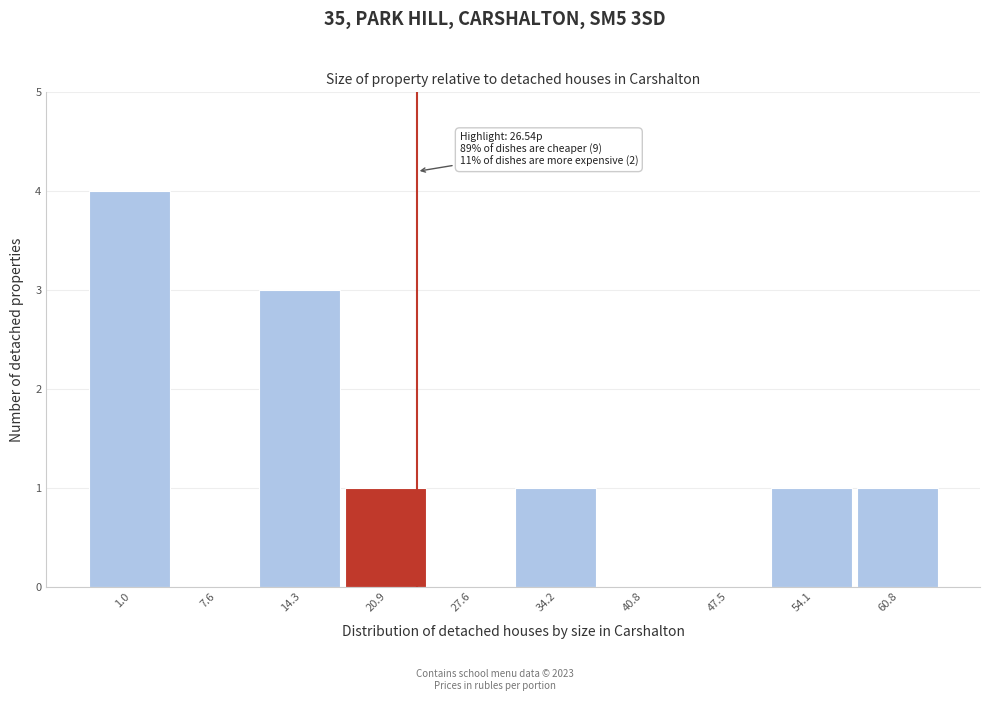

Reading left to right, list all the values displayed in this chart.

1.0=4	7.6=0	14.3=3	20.9=1	27.6=0	34.2=1	40.8=0	47.5=0	54.1=1	60.8=1